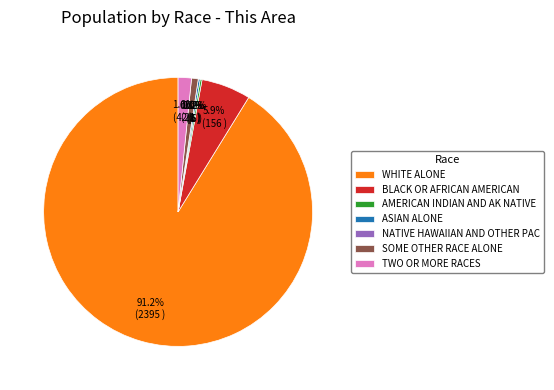

To the nearest percent, what is the difference between the Native Hawaiian and Other Pacific and Two or More Races slice percentages?

2%